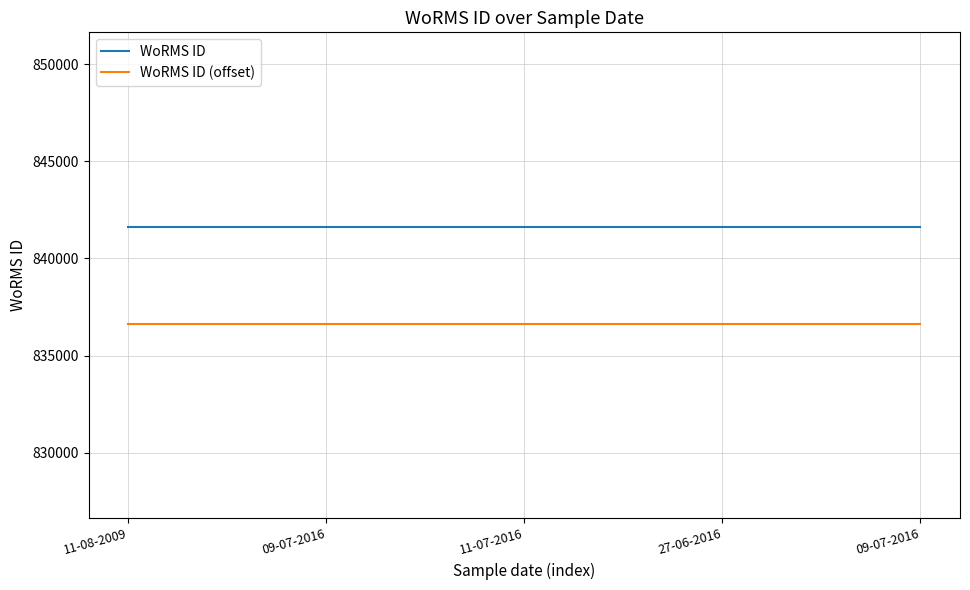

Which series changed the most between 11-08-2009 and 27-06-2016?

WoRMS ID